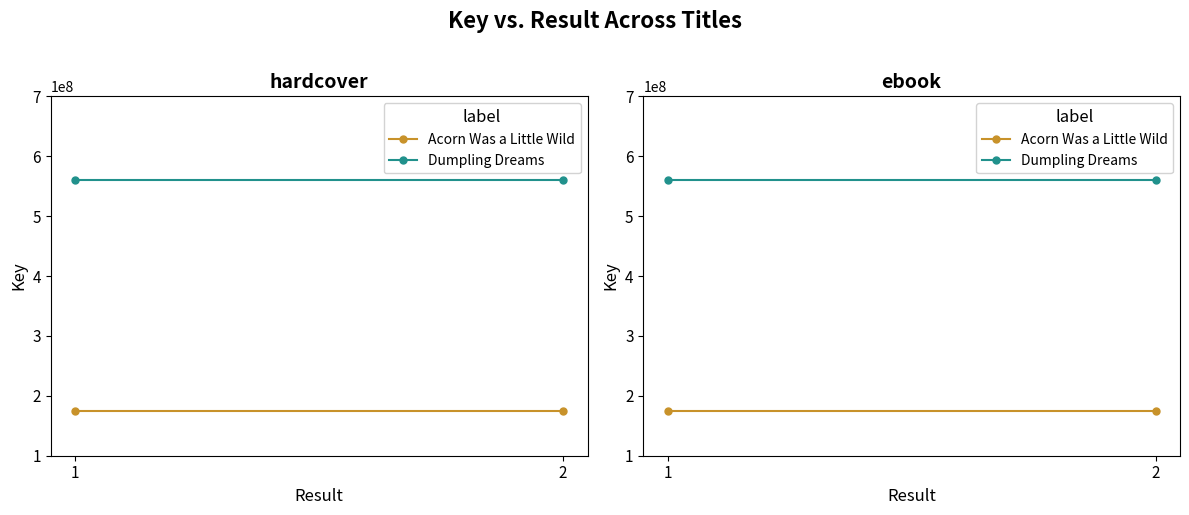

Where is Acorn Was a Little Wild nearest to the value 174460443?

1